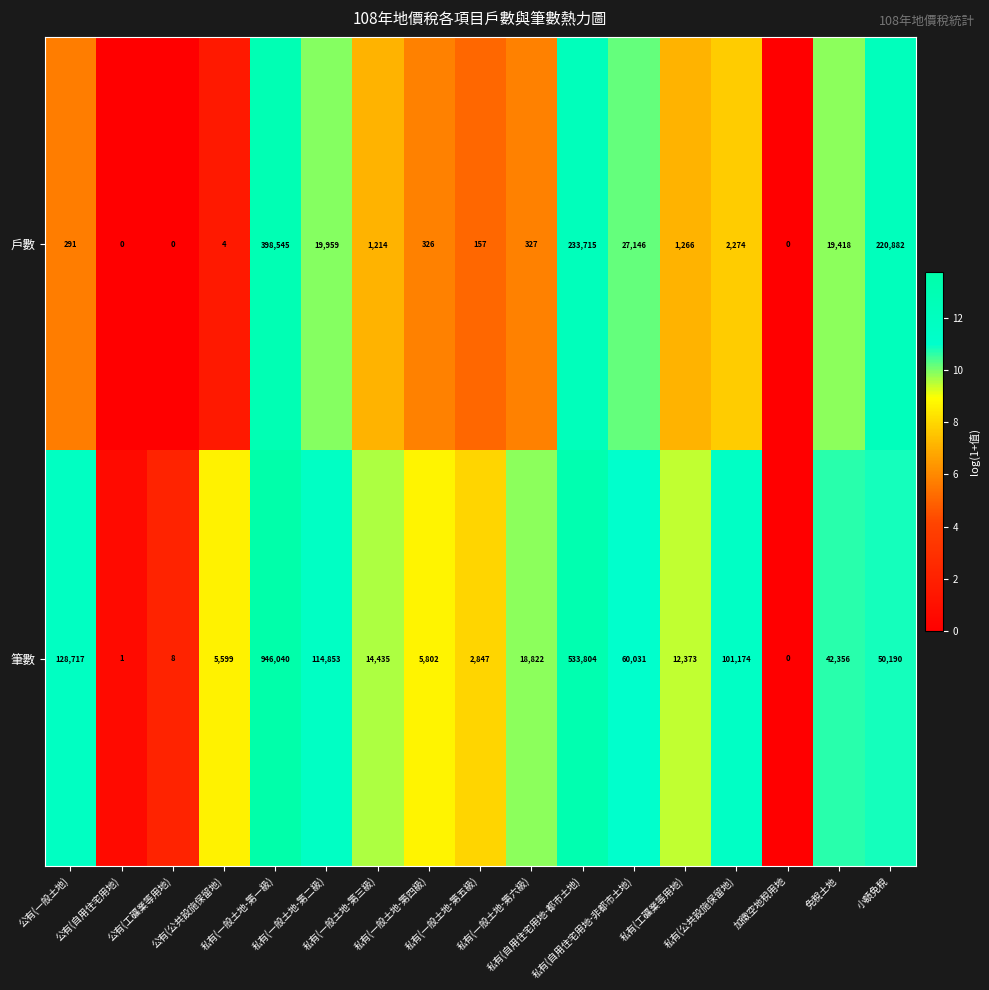

Which series has the largest total across all categories?

筆數